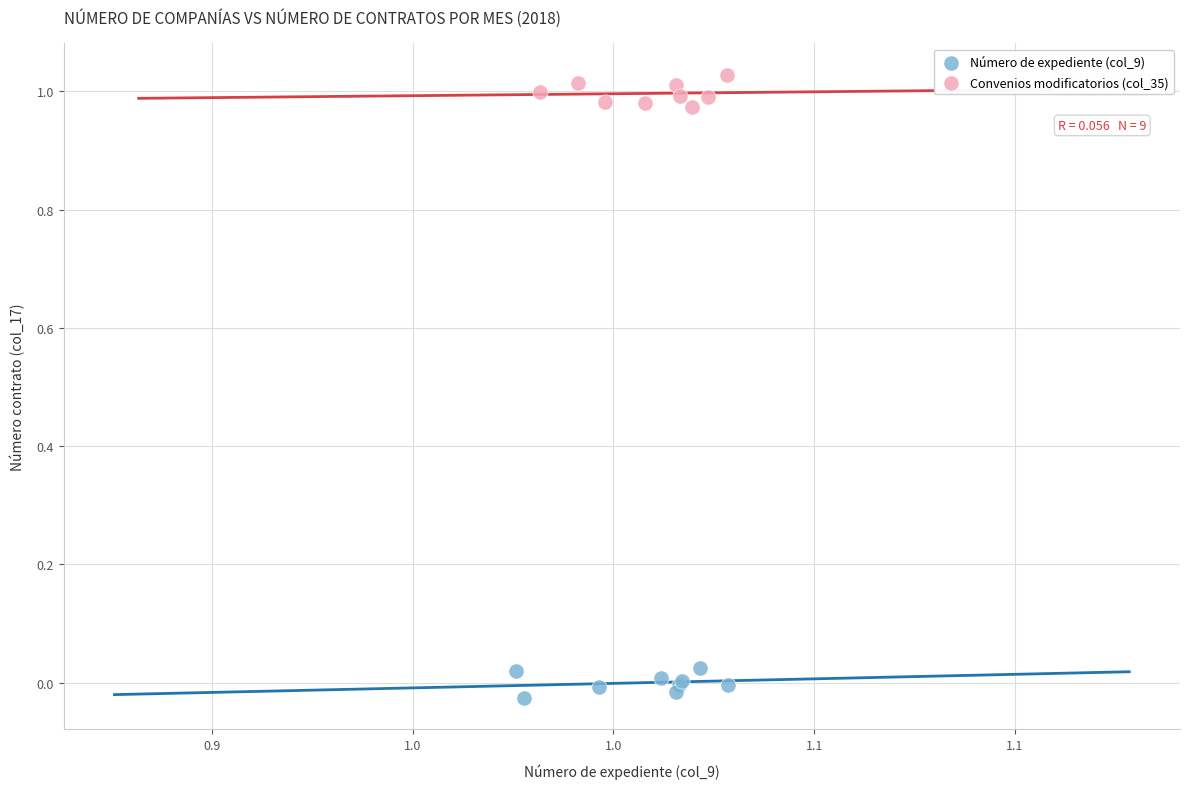

Which series reaches the maximum Y coordinate?

Convenios modificatorios (col_35)